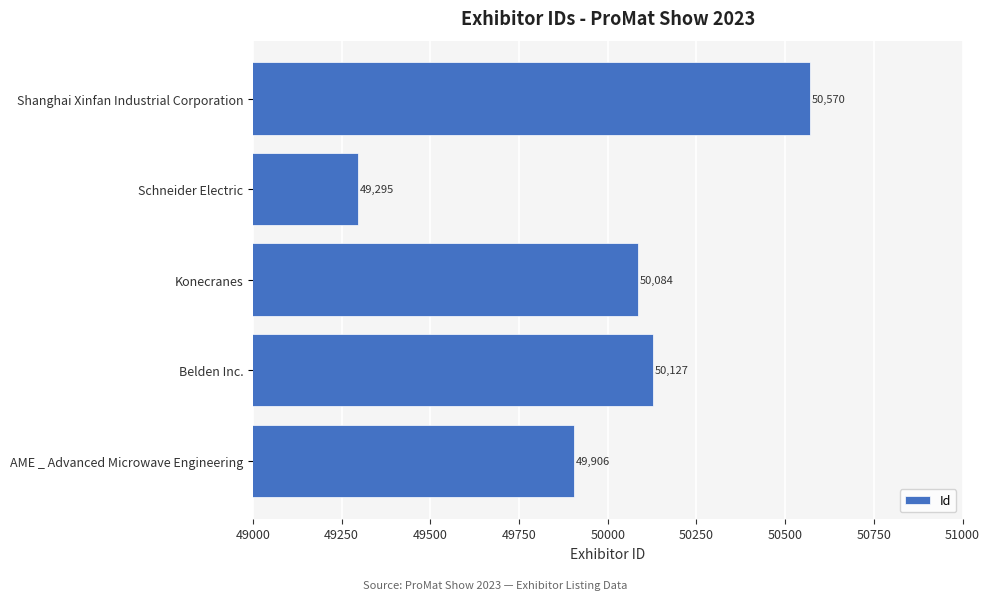

How many categories are shown in the chart?

5